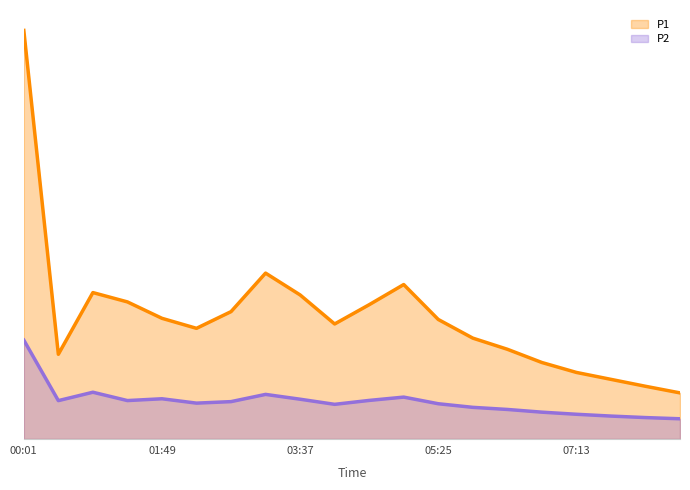

At which category does P2 reach its first local valley?

00:28